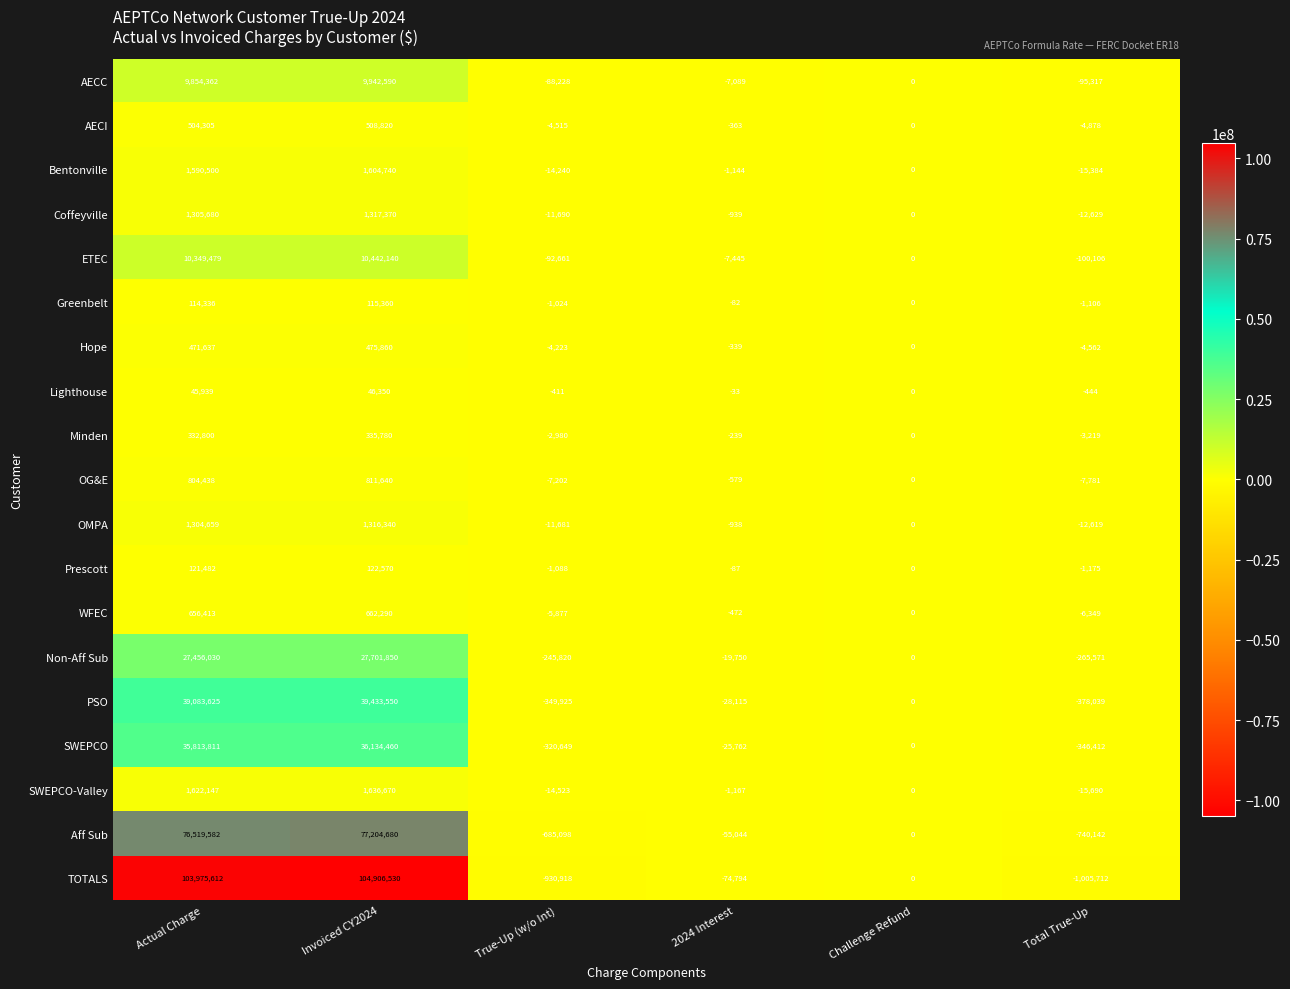

What value does the ETEC series have at True-Up (w/o Int)?

-92661